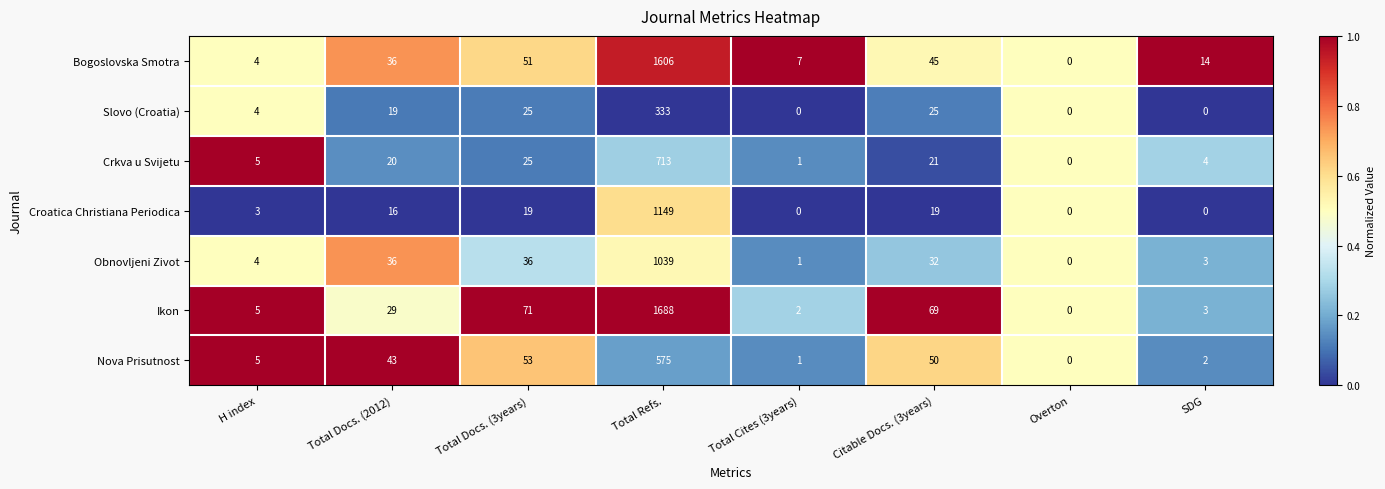

What is the maximum value shown in the chart?

1688